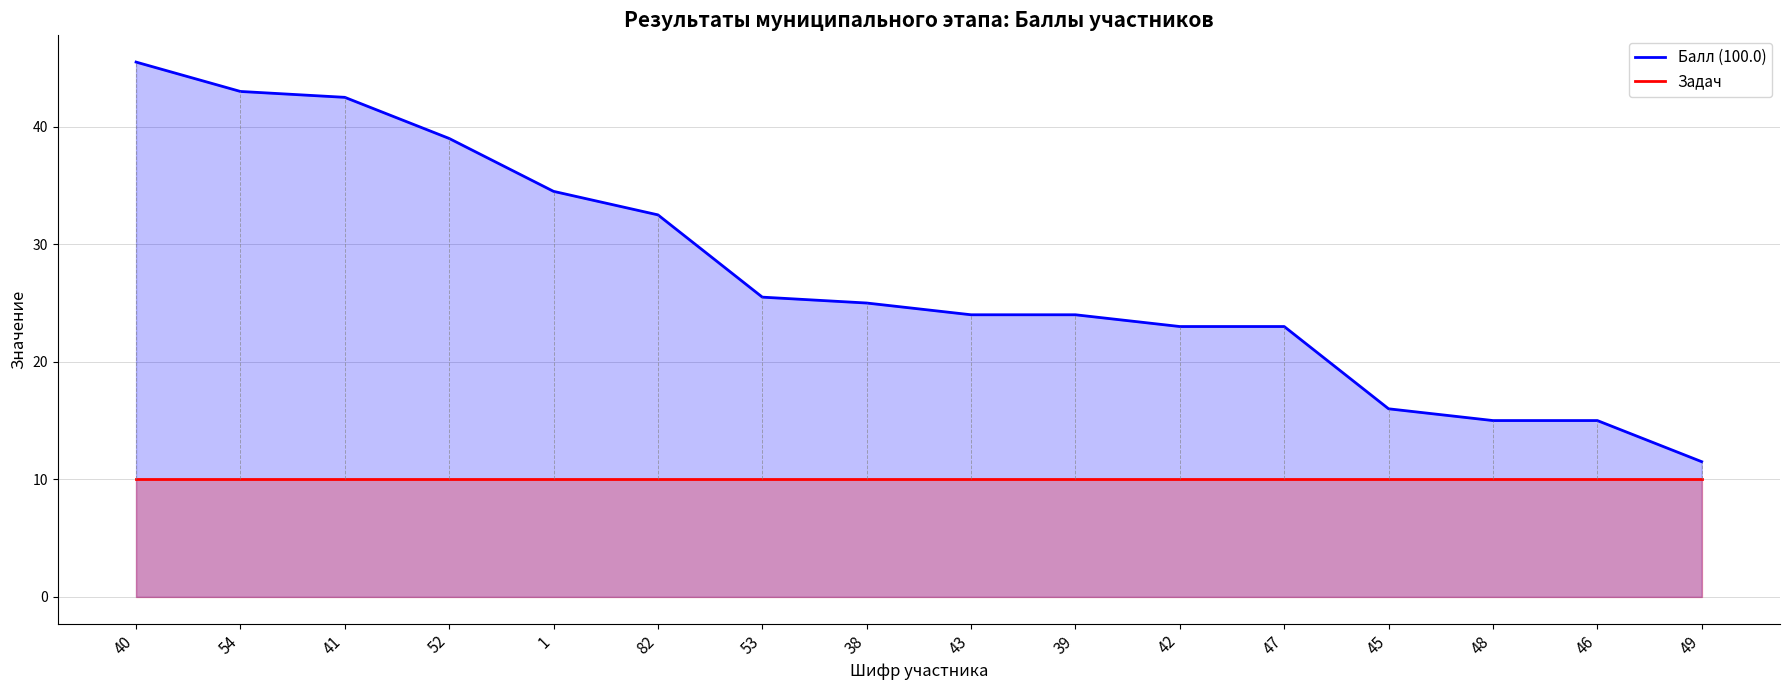

What is the label of the 8th point from the right?

43